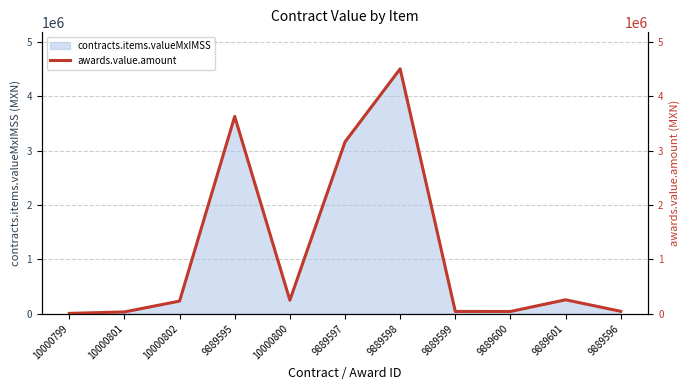

What is the label of the 7th point from the left?

9889598